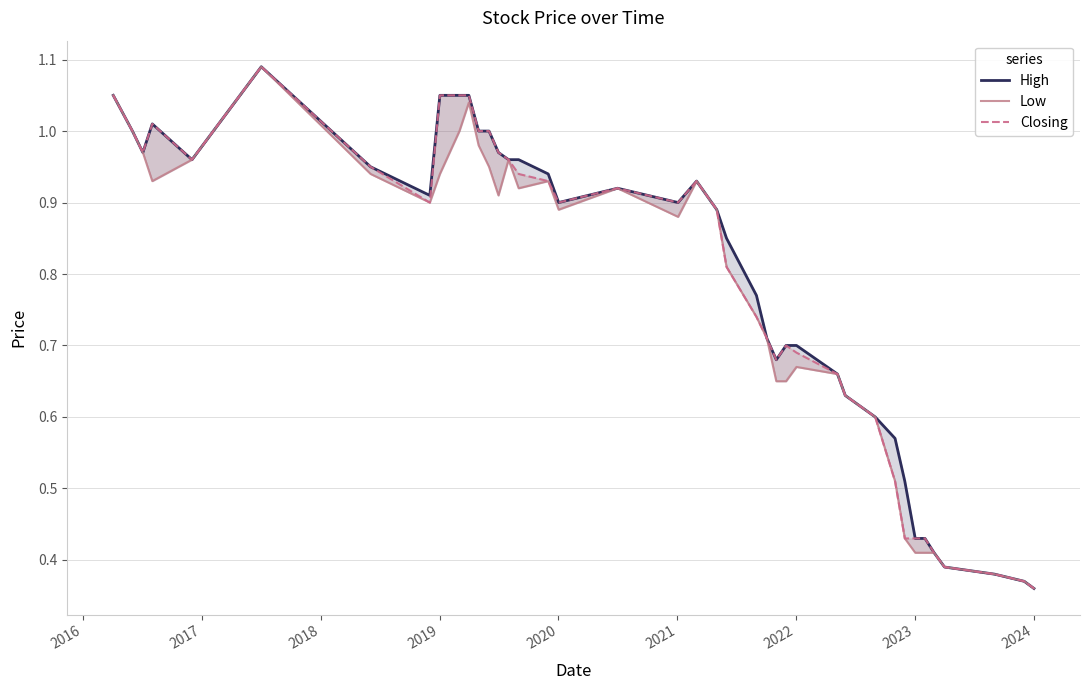

Reading right to left, what are all the values shown in this chart?

High: 0.4	0.4	0.4	0.4	0.4	0.4	0.4	0.5	0.6	0.6	0.6	0.7	0.7	0.7	0.7	0.7	0.8	0.8	0.9	0.9	0.9	0.9	0.9	0.9	1.0	1.0	1.0	1.0	1.0	1.1	1.1	1.1	0.9	0.9	1.1	1.0	1.0	1.0	1.0	1.1
Low: 0.4	0.4	0.4	0.4	0.4	0.4	0.4	0.4	0.5	0.6	0.6	0.7	0.7	0.7	0.7	0.7	0.7	0.8	0.9	0.9	0.9	0.9	0.9	0.9	0.9	1.0	0.9	0.9	1.0	1.0	1.0	0.9	0.9	0.9	1.1	1.0	0.9	1.0	1.0	1.1
Closing: 0.4	0.4	0.4	0.4	0.4	0.4	0.4	0.4	0.5	0.6	0.6	0.7	0.7	0.7	0.7	0.7	0.7	0.8	0.9	0.9	0.9	0.9	0.9	0.9	0.9	1.0	1.0	1.0	1.0	1.1	1.1	1.1	0.9	0.9	1.1	1.0	1.0	1.0	1.0	1.1